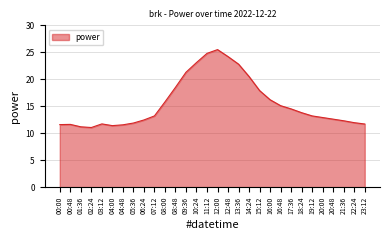

At which label is the value closest to 18?

15:12